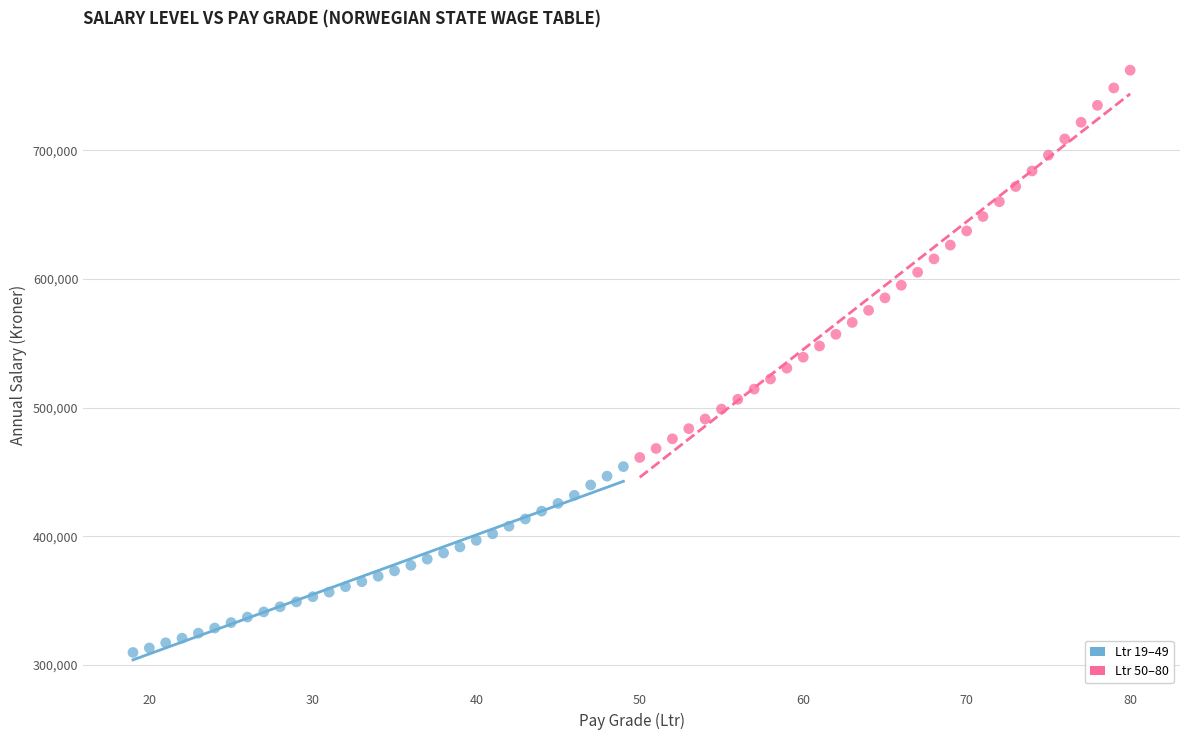

Which series has the widest spread of Y values?

Ltr 50–80